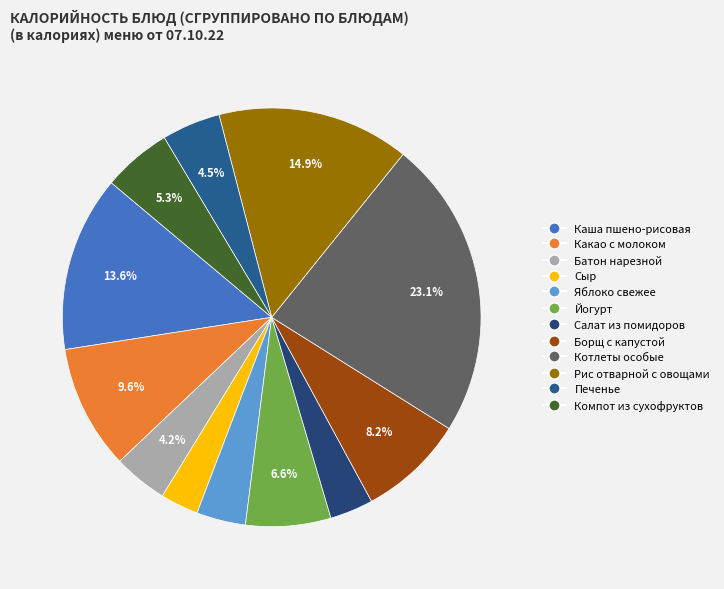

Is there any slice that represents more than half of the pie?

No